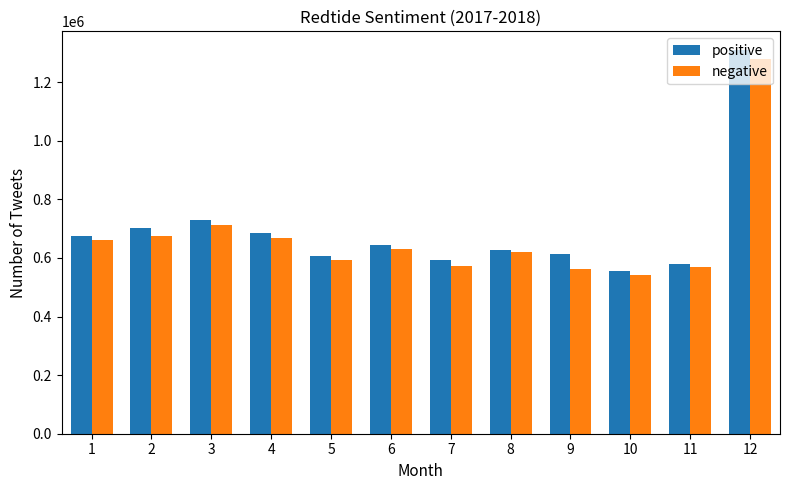

What is the sum of the positive values at 12 and 5?

1916012